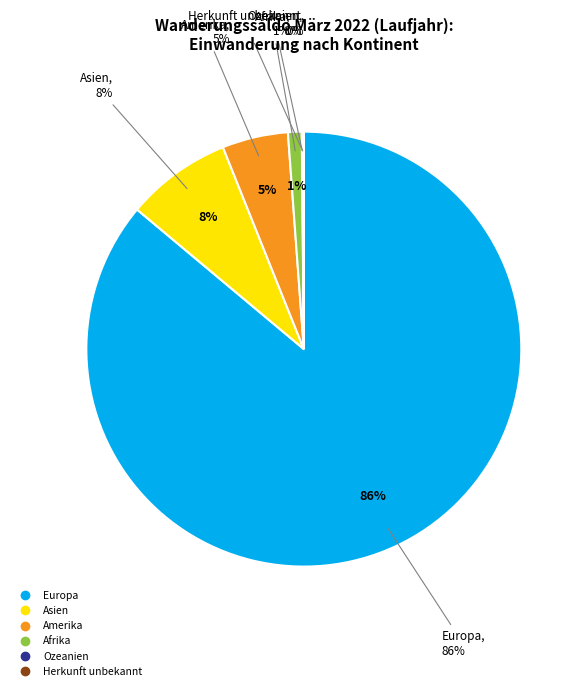

What percentage is NOT represented by Asien?

92.2%